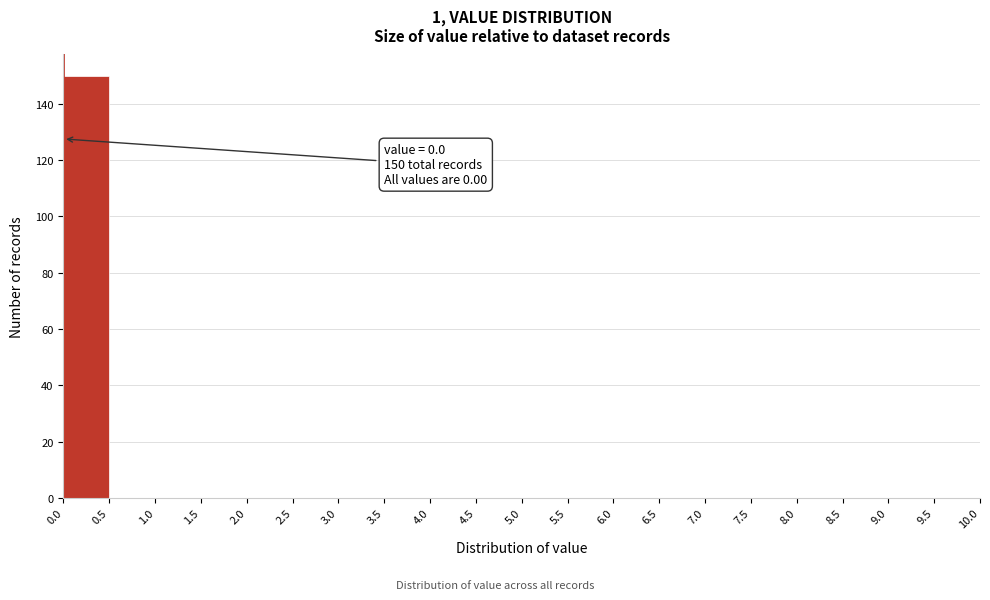

Over which range of the x-axis is the bar tallest?

0.0 to 0.5